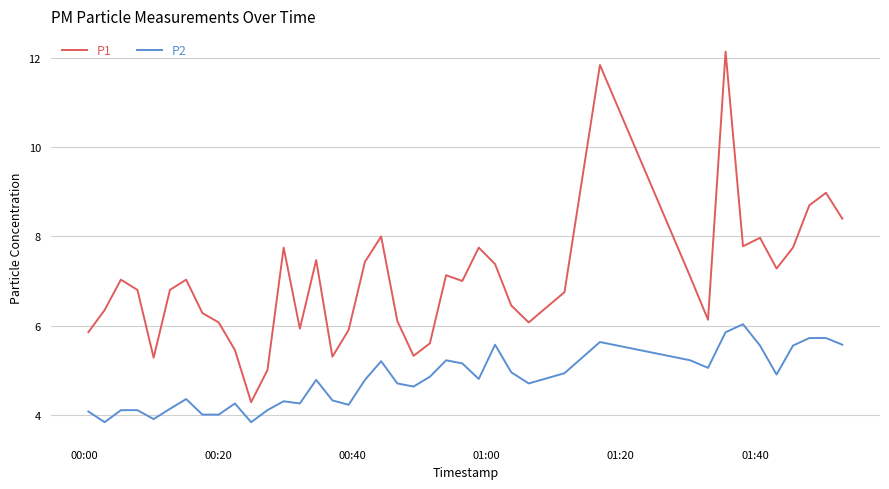

True or false: P2 and P1 intersect in this chart.

False